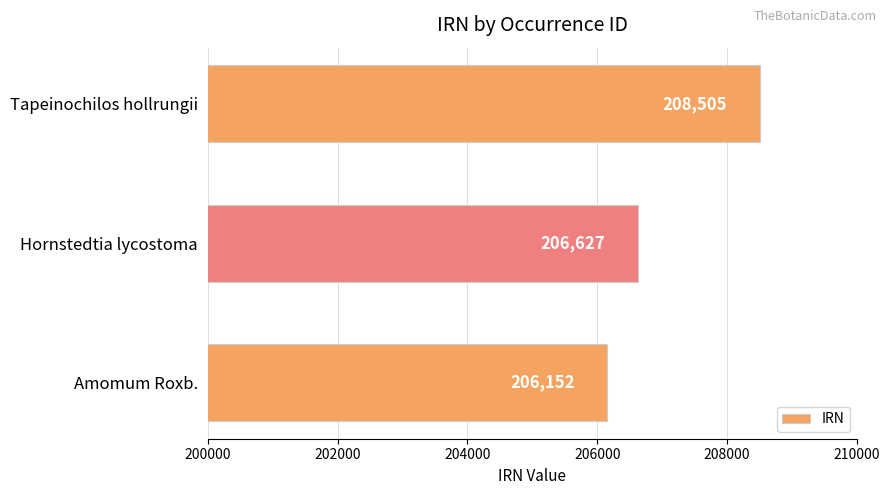

What is the sum of all values?

621284